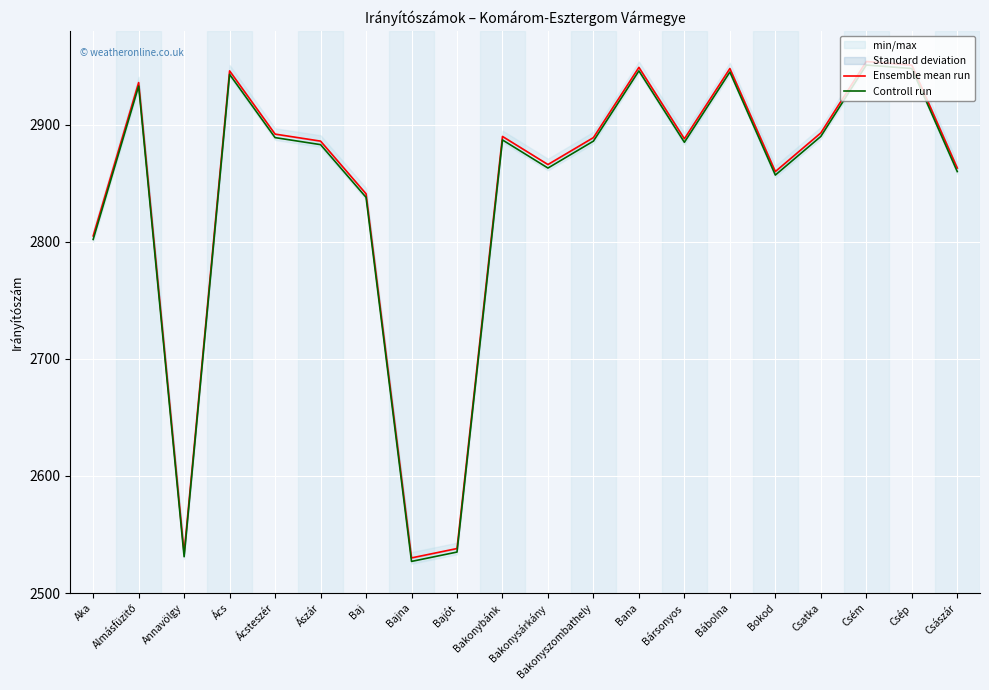

What is the label of the 3rd point from the right?

Csém